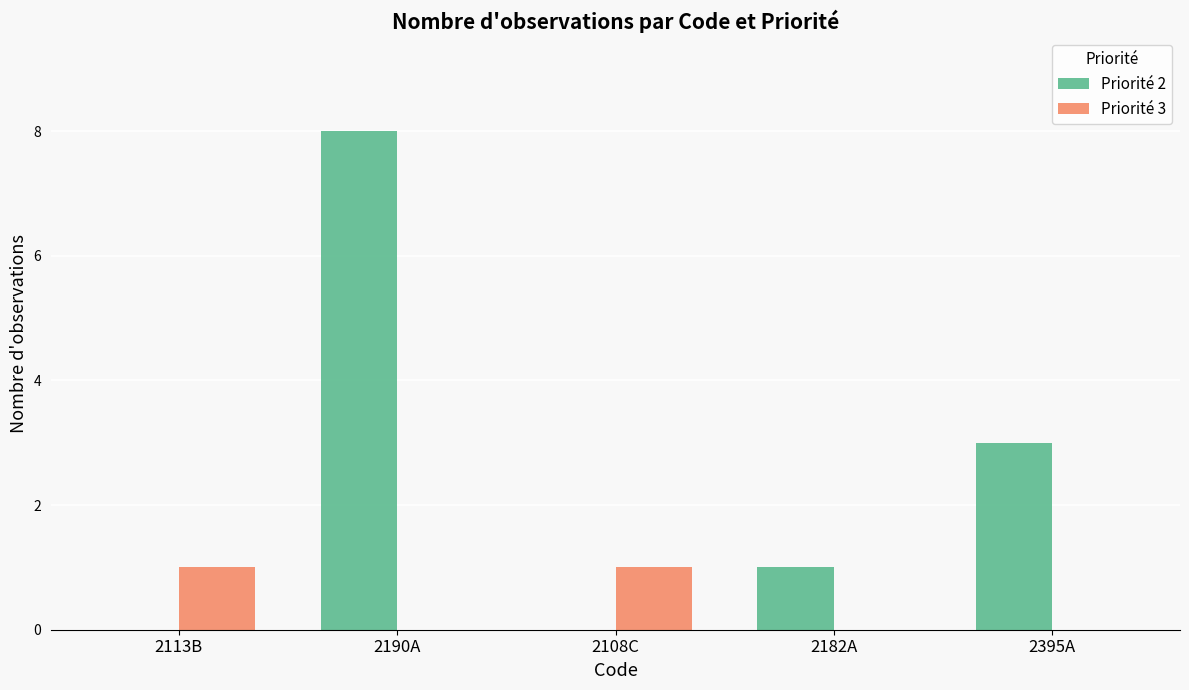

Which category has the highest value across all series?

2190A